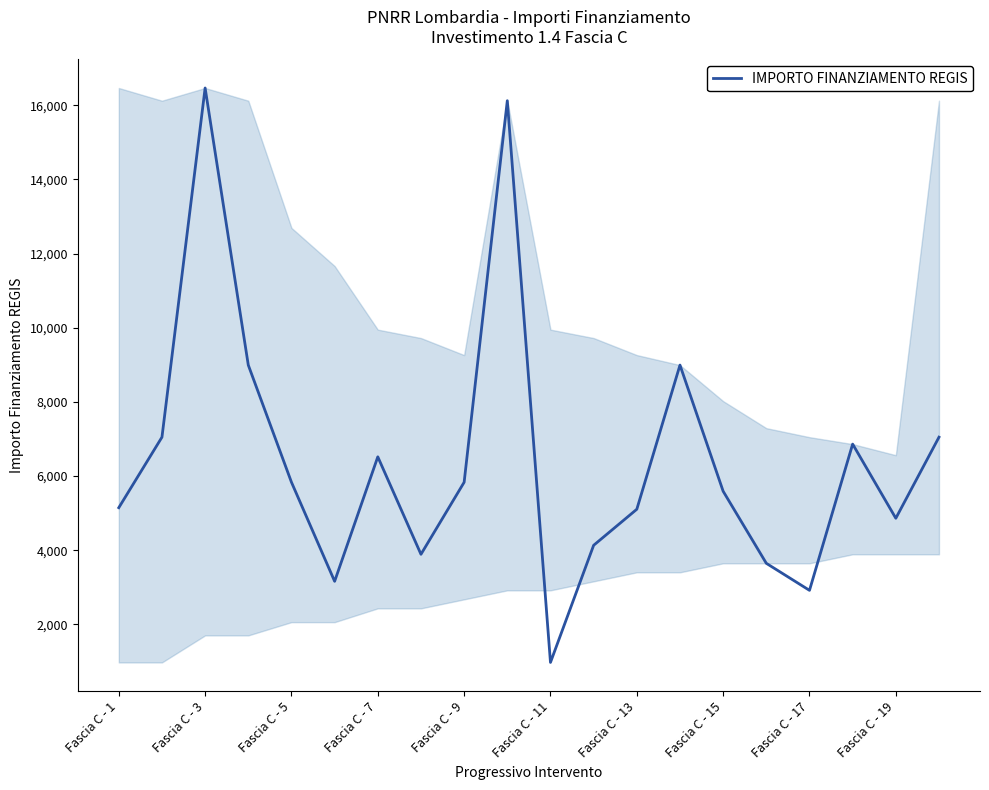

True or false: there are more than 0 points higher than both neighbors.

True